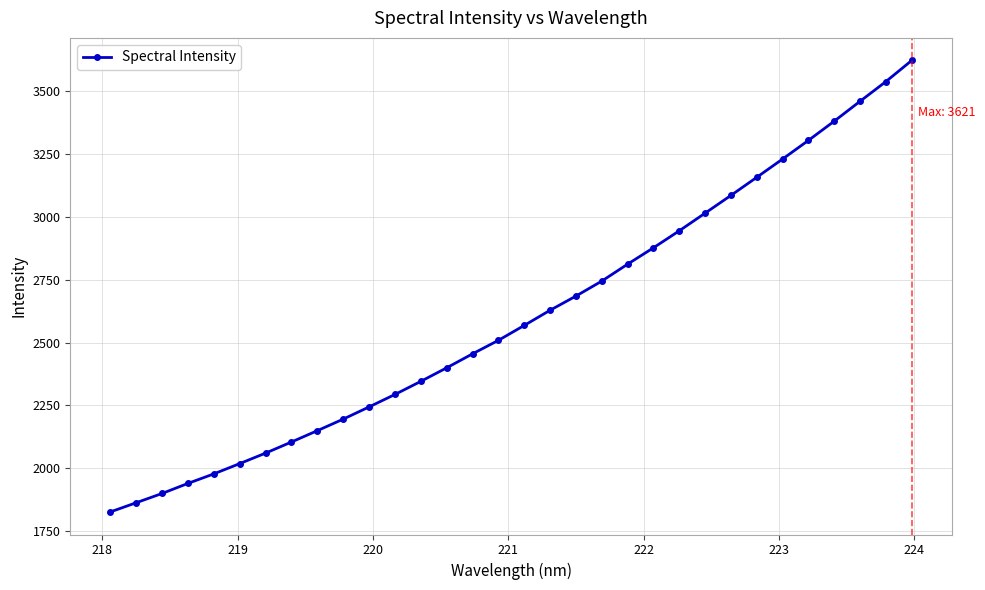

What is the value of the 13th point from the left?

2345.8